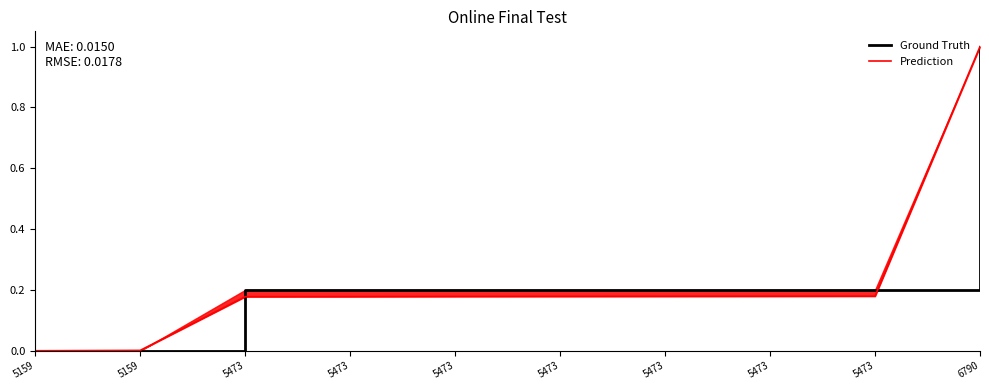

Reading left to right, list all the values displayed in this chart.

Ground Truth: 0.0	0.0	0.2	0.2	0.2	0.2	0.2	0.2	0.2	1.0
Prediction: 0.0	0.0	0.2	0.2	0.2	0.2	0.2	0.2	0.2	1.0